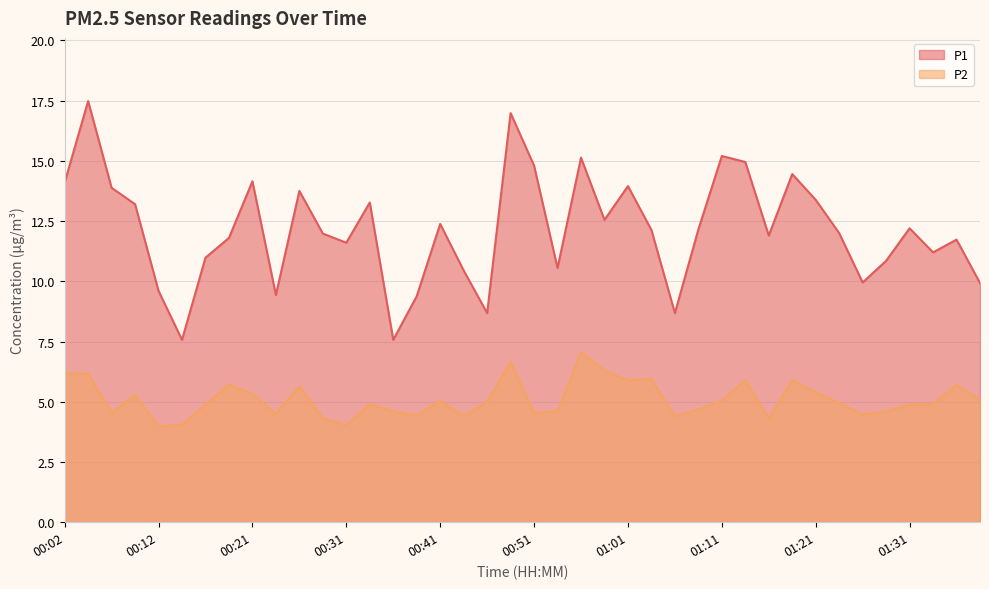

What is the value of the P1 point at the 7th from the left?

11.0